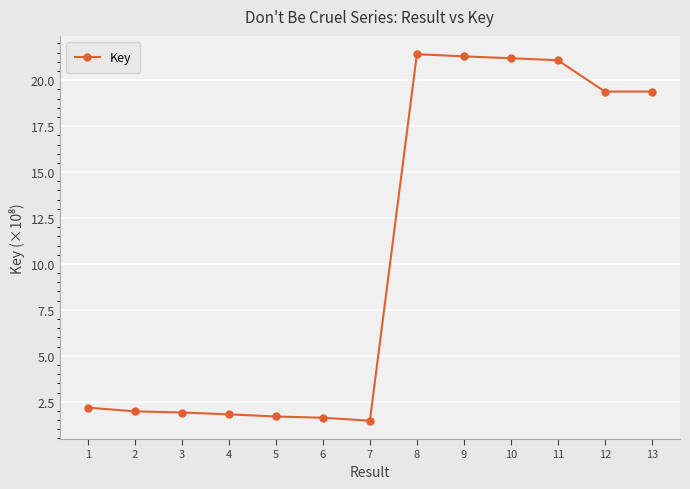

True or false: the data has more than 0 interior local peaks.

True